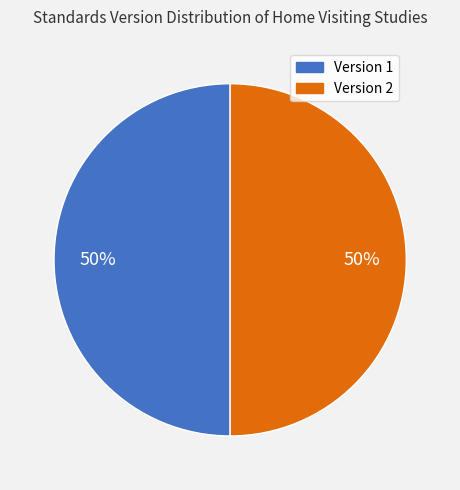

True or false: Version 1 accounts for 43% of the total.

False